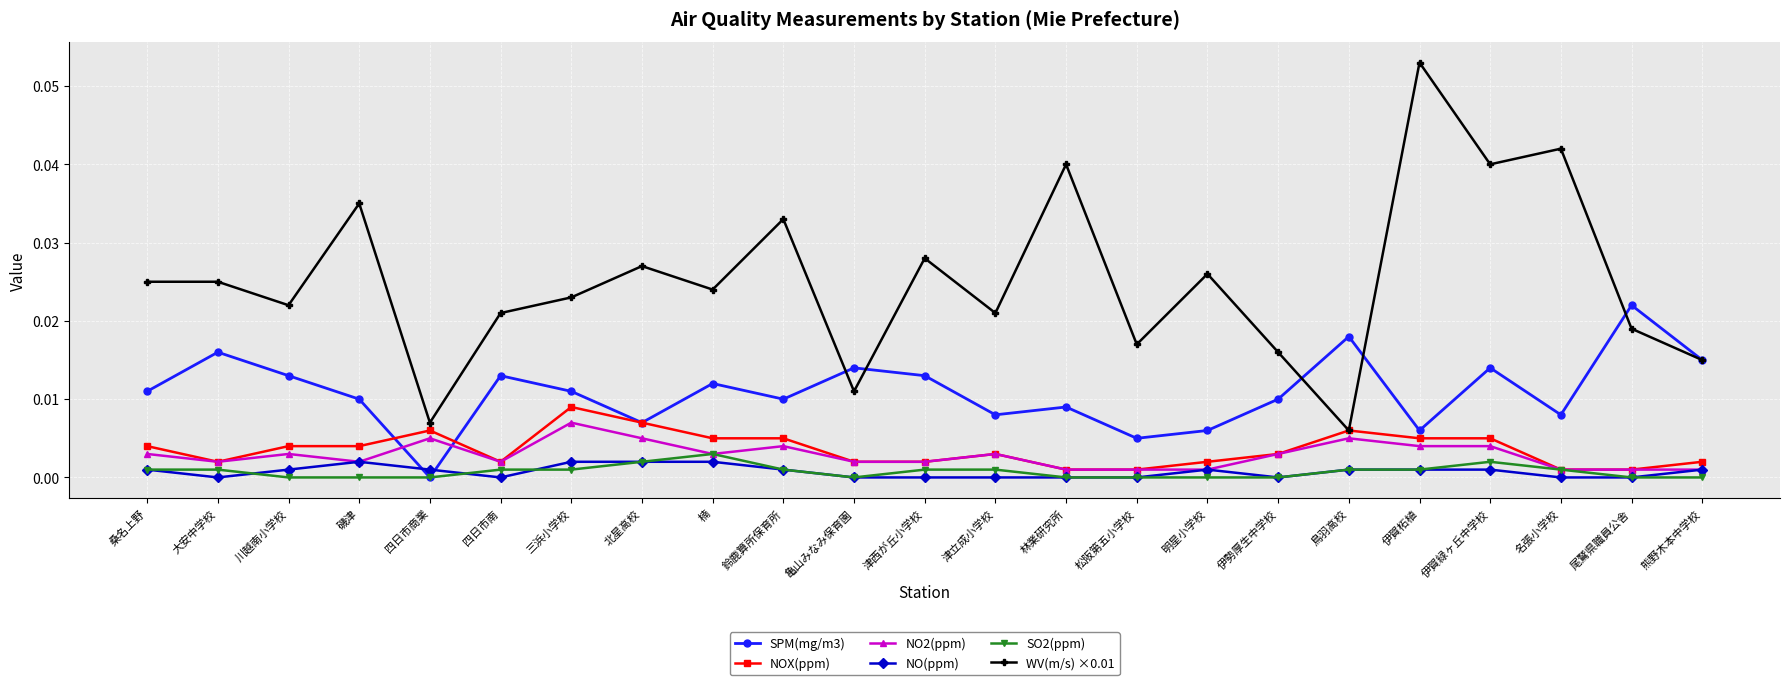

Is the value of WV(m/s) ×0.01 at 津西が丘小学校 greater than the value of SO2(ppm) at 伊勢厚生中学校?

Yes